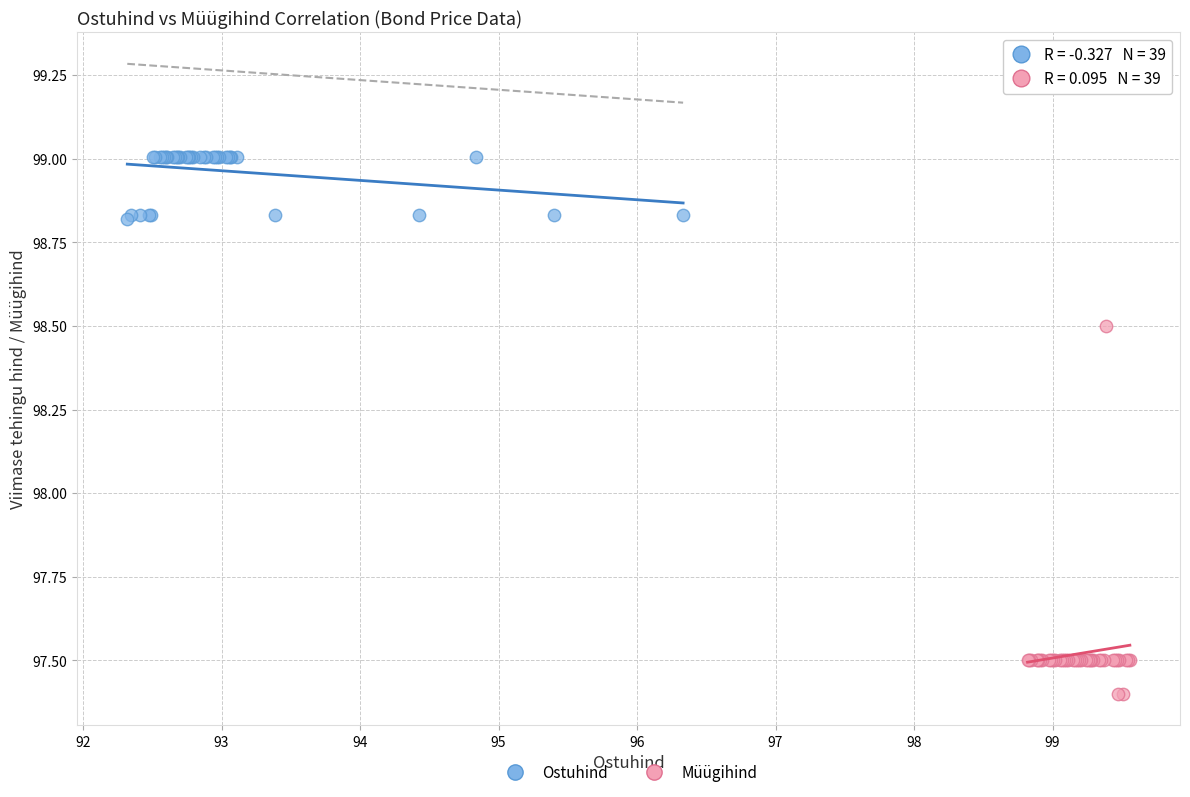

Which series has the largest Y range (max minus min)?

Müügihind